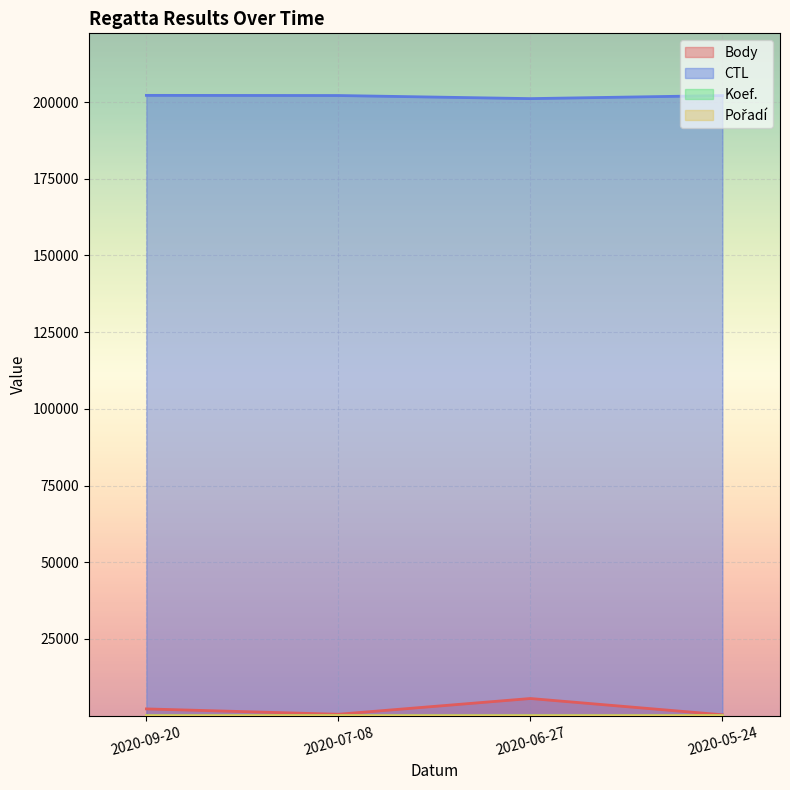

How many interior local valleys does the CTL series have?

1